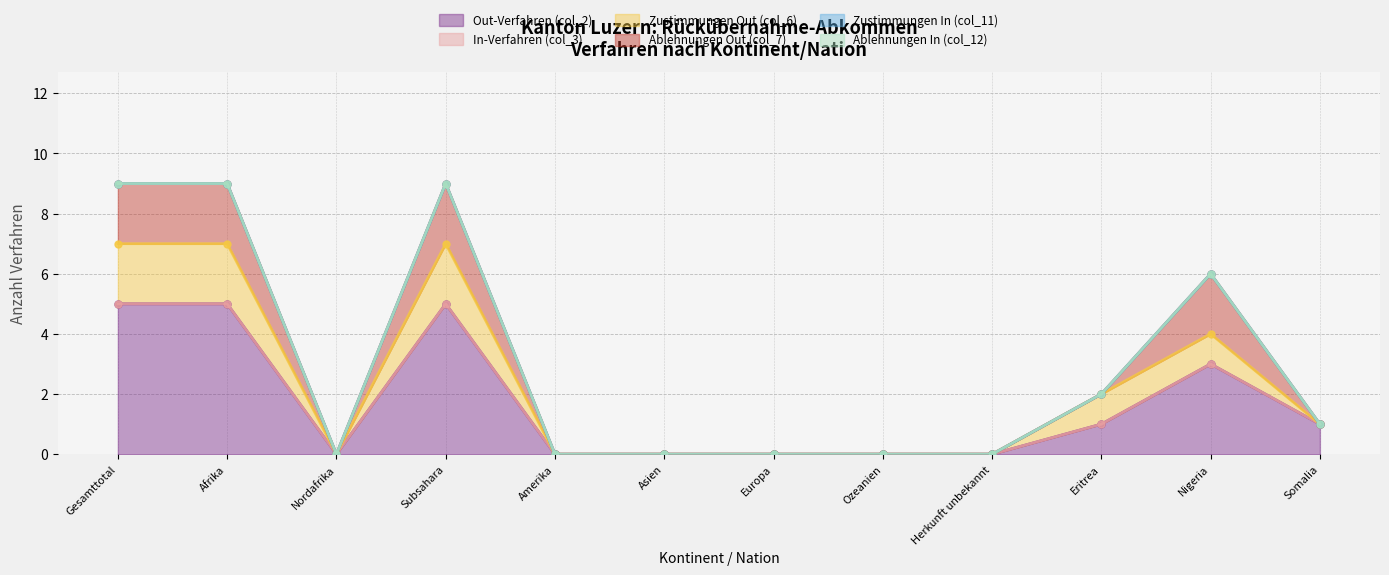

True or false: Out-Verfahren (col_2) and Ablehnungen Out (col_7) intersect in this chart.

False